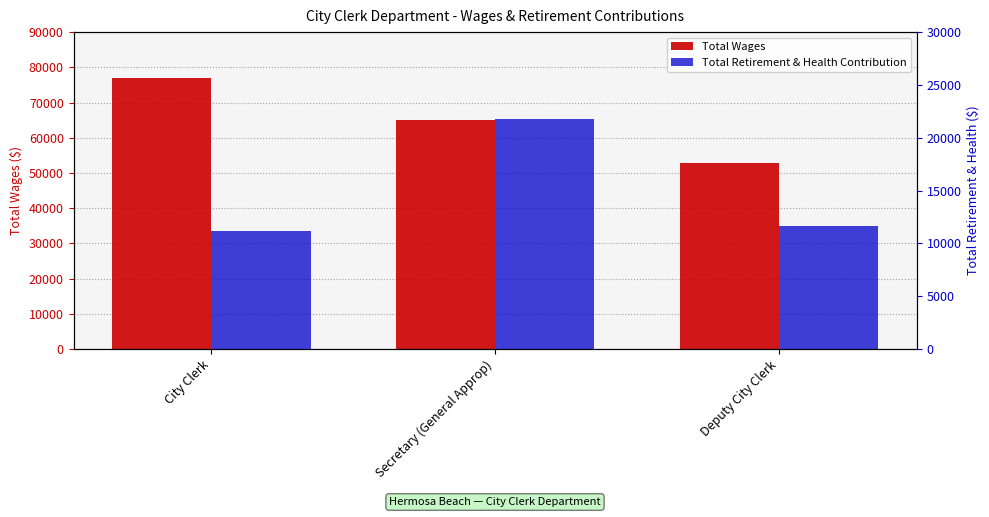

Does the chart contain any negative values?

No